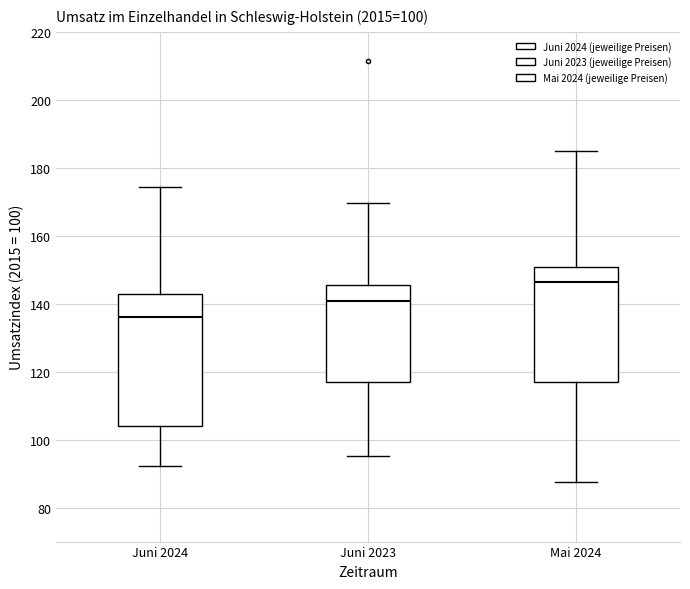

Reading left to right, transcribe this box plot: for each box, give where its median line is, the range the box spans, and where its two whiskers end, as read against the y-axis. The values are not printed on the chart, so give them approximately, as read against the axis.

Juni 2024: median 136, box 104 to 142, whiskers 92 to 174
Juni 2023: median 140, box 116 to 146, whiskers 96 to 170
Mai 2024: median 146, box 116 to 150, whiskers 88 to 186